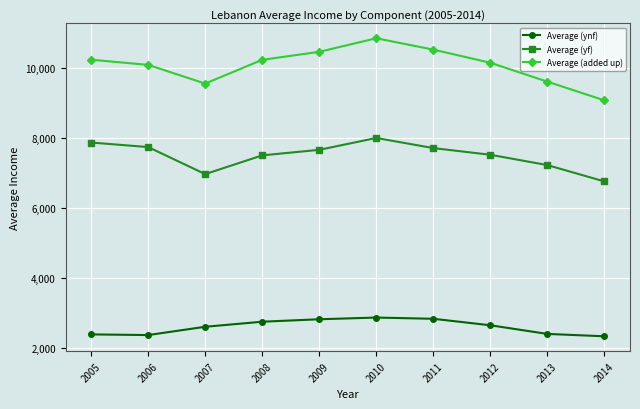

In Average (ynf), how many points are lower than both neighbors (excluding endpoints)?

1